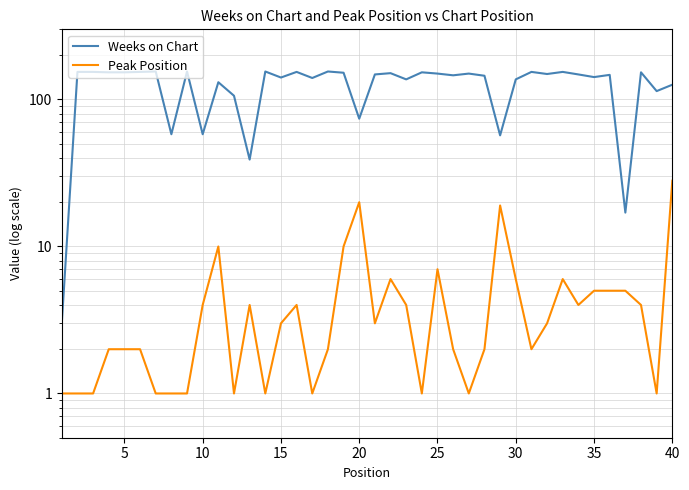

How many series are shown in this chart?

2